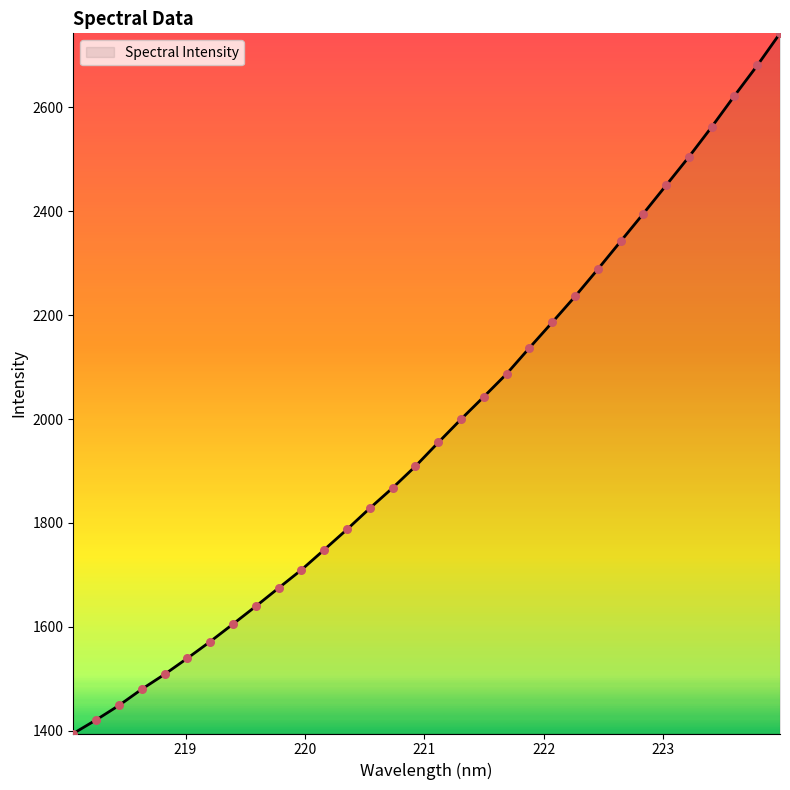

What is the minimum value shown in the chart?

1394.4